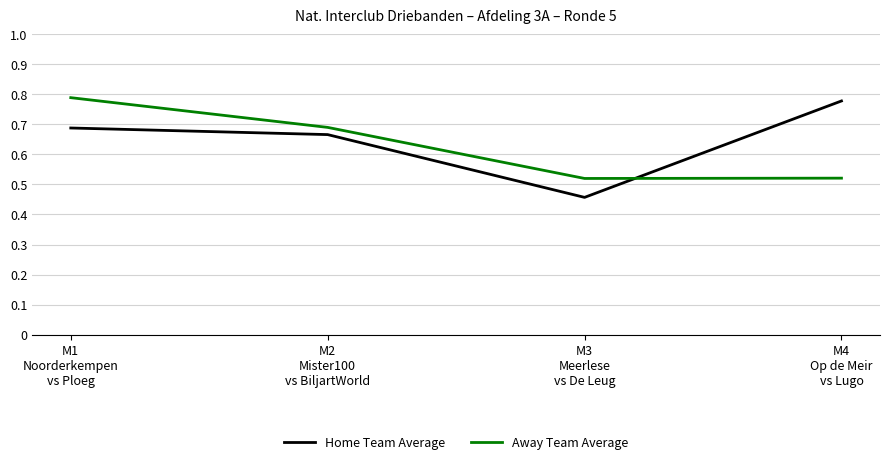

True or false: Home Team Average has more than 1 interior local peaks.

False